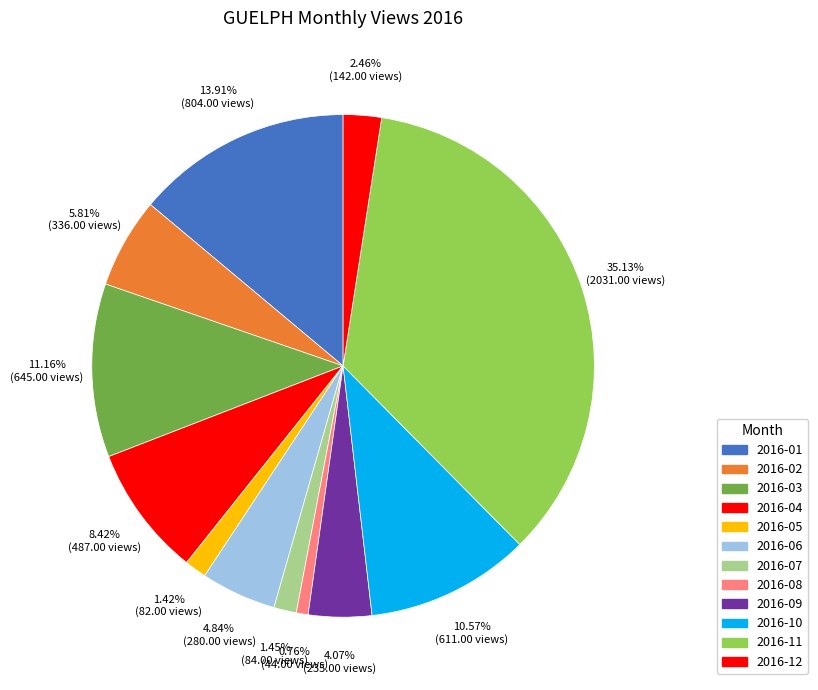

Is there a majority slice in this chart?

No